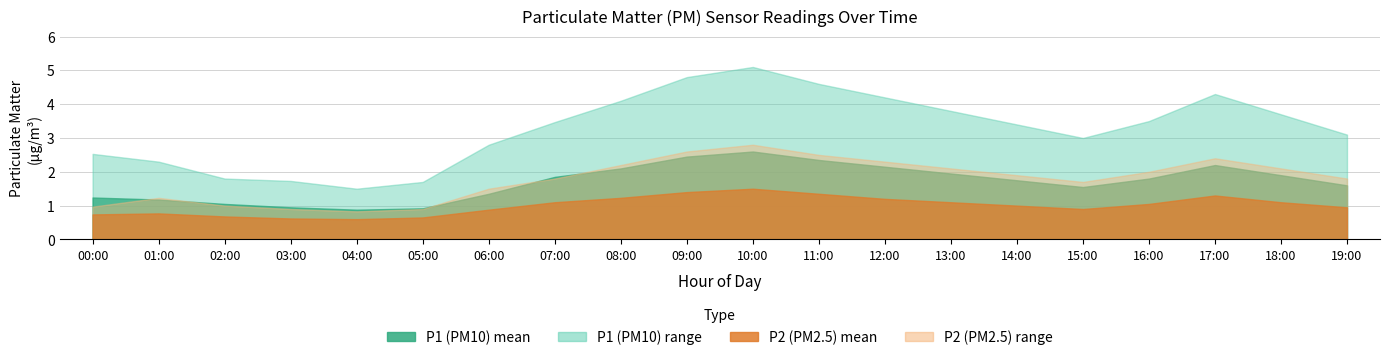

At how many categories does at least one series exceed 3?

12